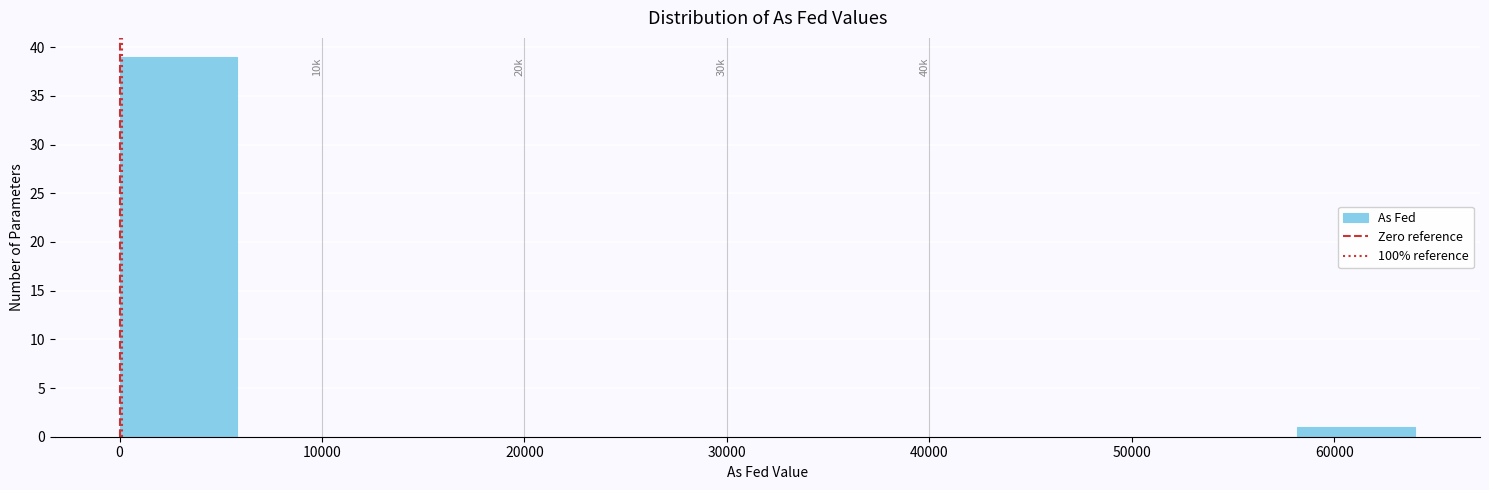

Over which range of the x-axis is the bar tallest?

0 to 6000